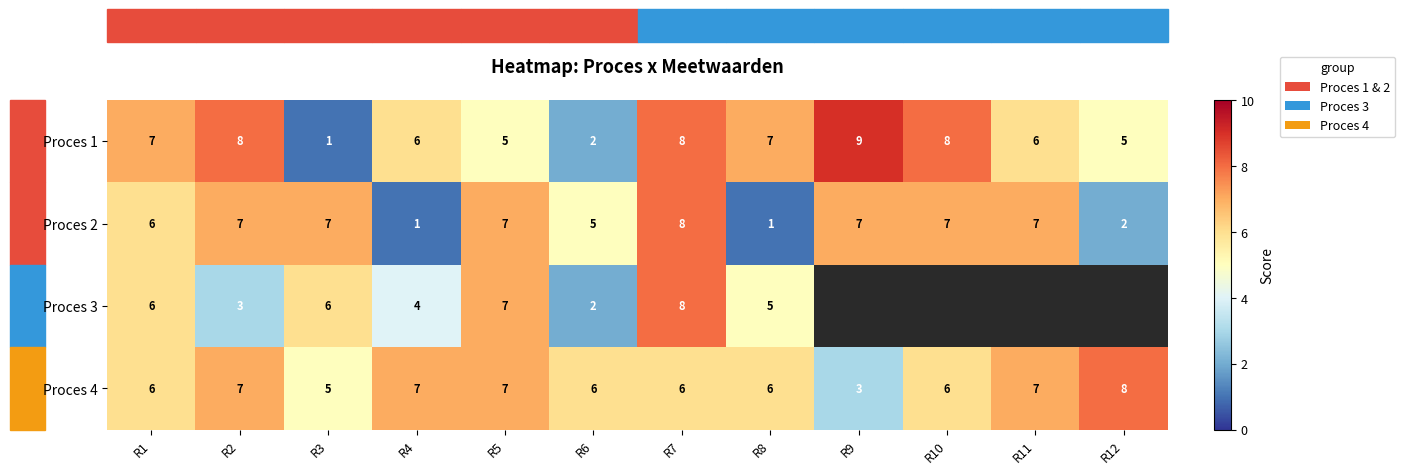

At which category does the chart reach its minimum across all series?

R3